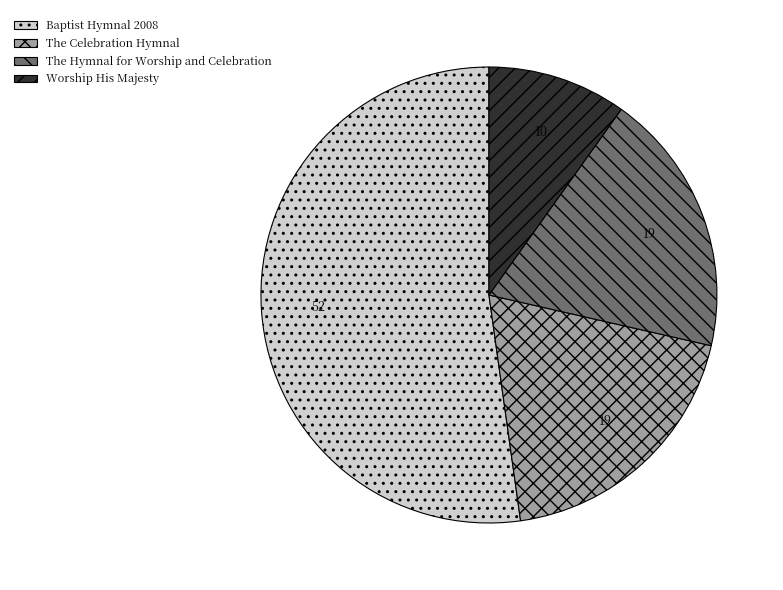

Which slice is the largest?

Baptist Hymnal 2008